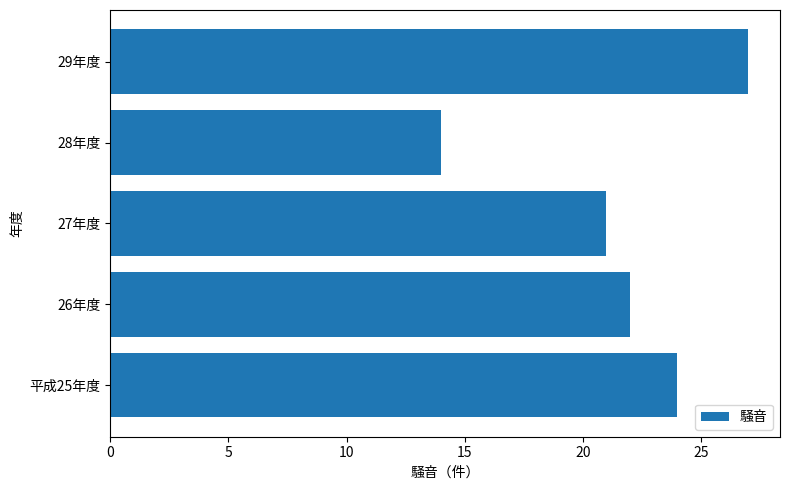

List the labels in order of value, smallest first.

28年度, 27年度, 26年度, 平成25年度, 29年度